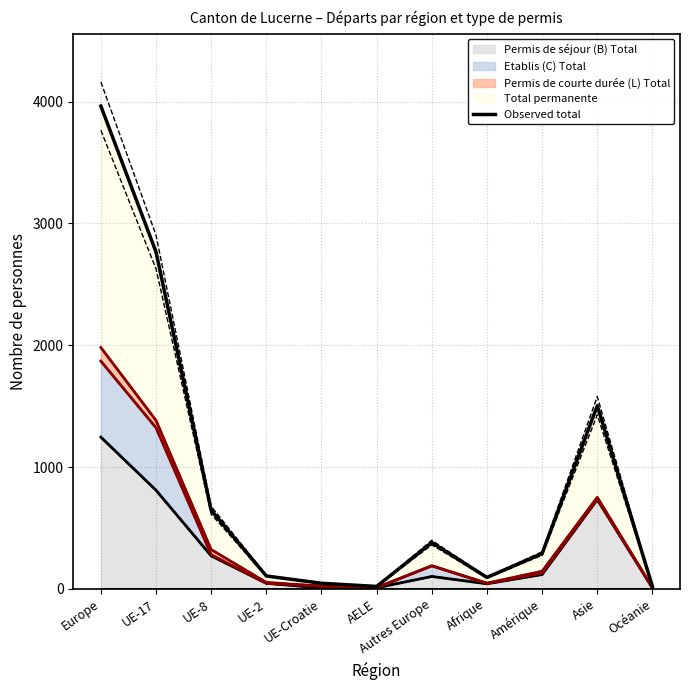

How many categories are shown in the chart?

11